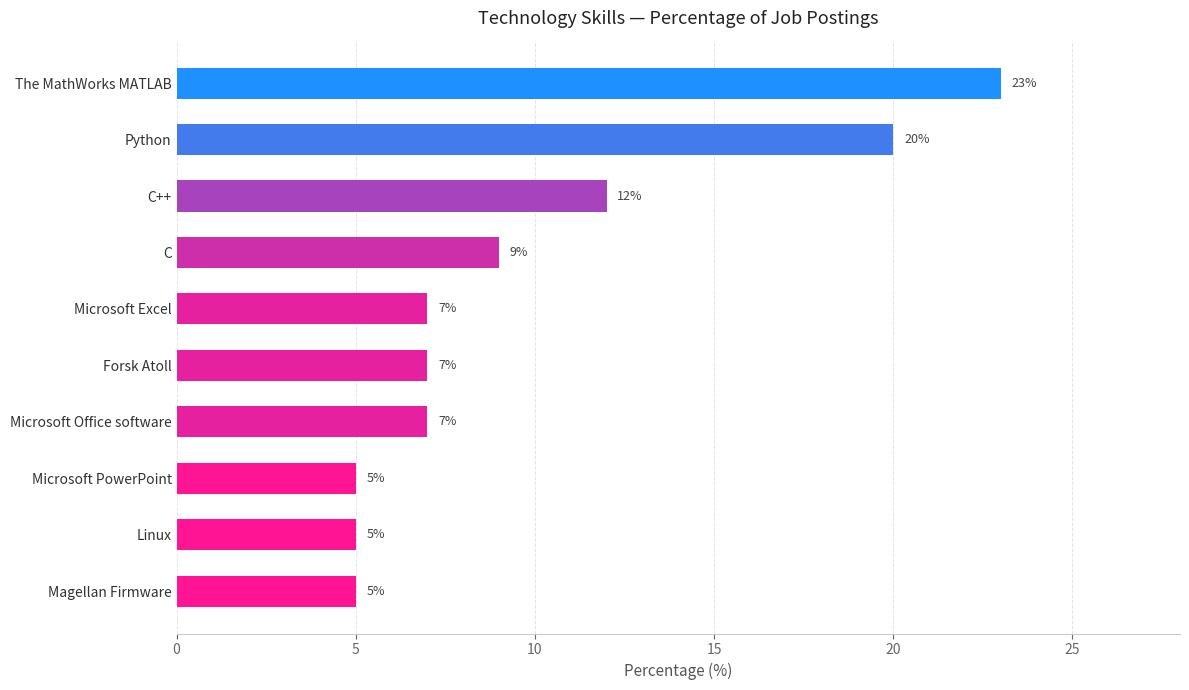

Count the number of data series in this chart.

1